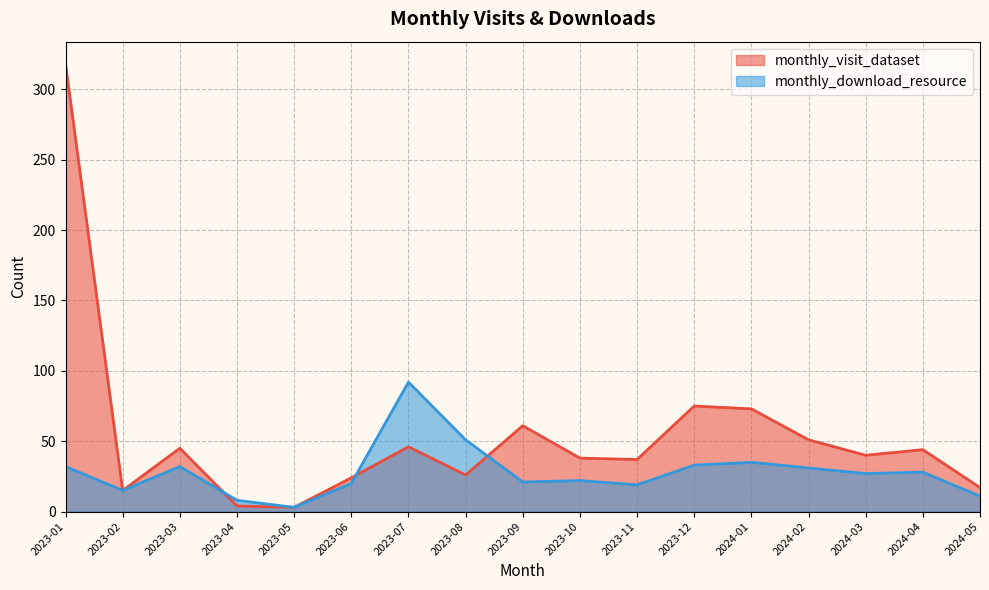

Reading right to left, what are all the values shown in this chart?

monthly_visit_dataset: 17	44	40	51	73	75	37	38	61	26	46	24	3	4	45	15	318
monthly_download_resource: 11	28	27	31	35	33	19	22	21	51	92	20	3	8	32	15	32